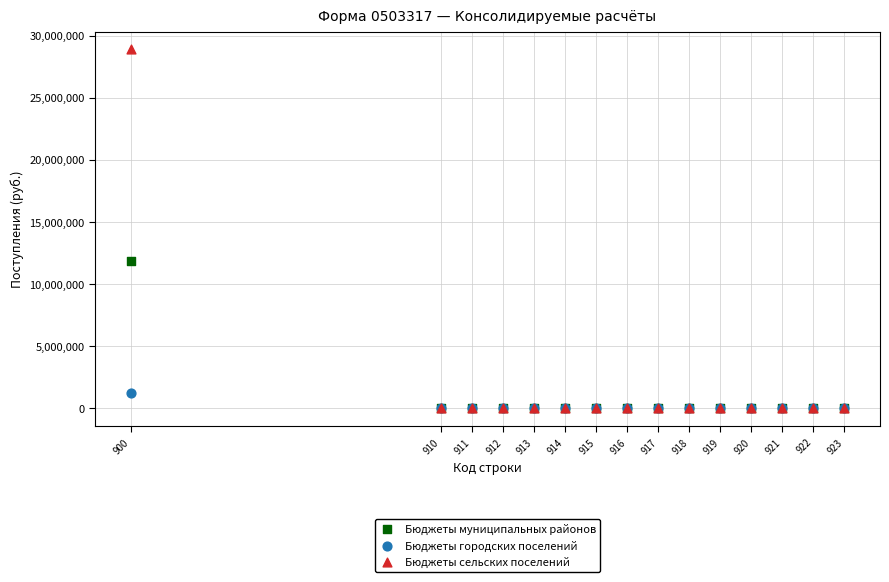

Which series reaches the maximum Y coordinate?

Бюджеты сельских поселений